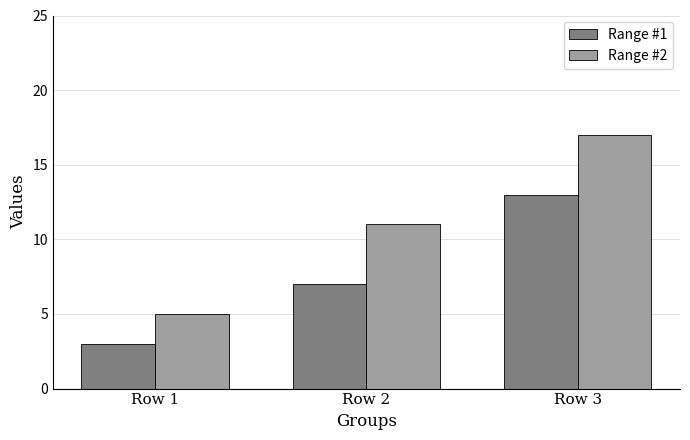

What is the value of the Range #1 bar at the 3rd from the left?

13